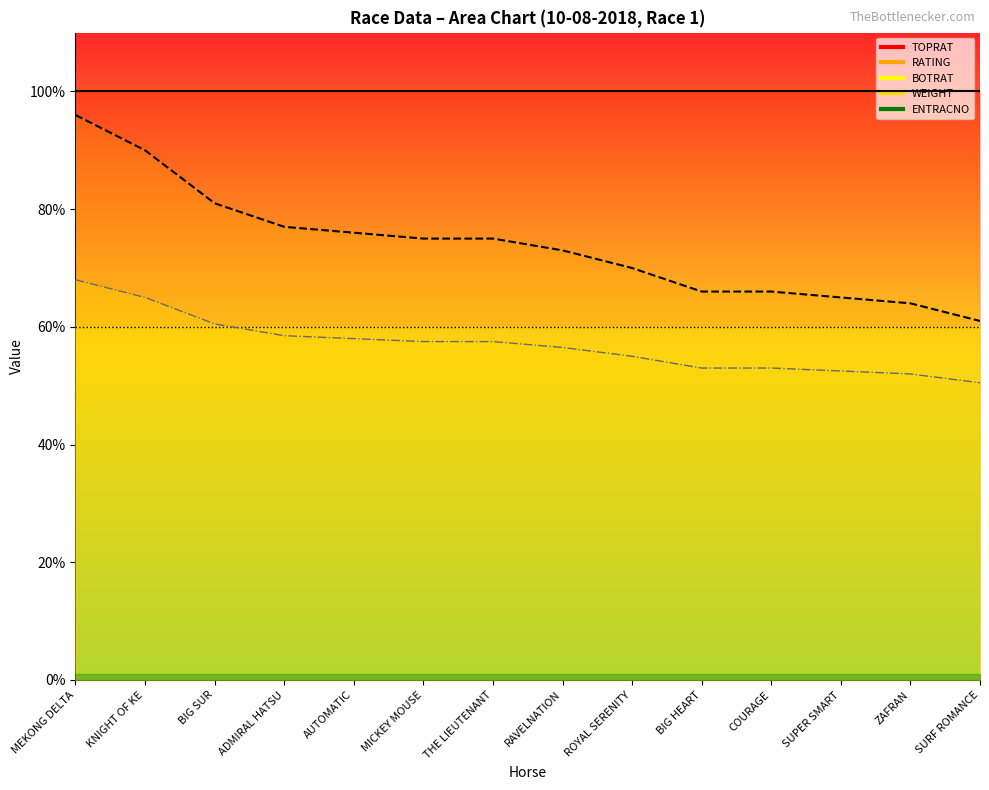

What is the sum of the TOPRAT values at MICKEY MOUSE and ADMIRAL HATSU?

200.0